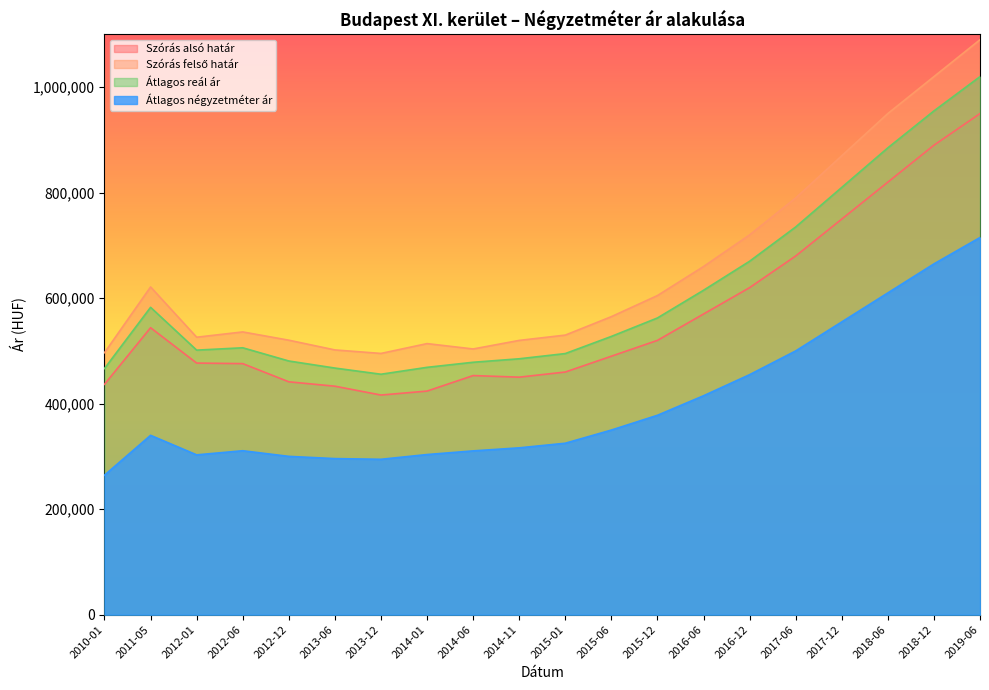

Does the chart display data point markers on the line(s)?

No